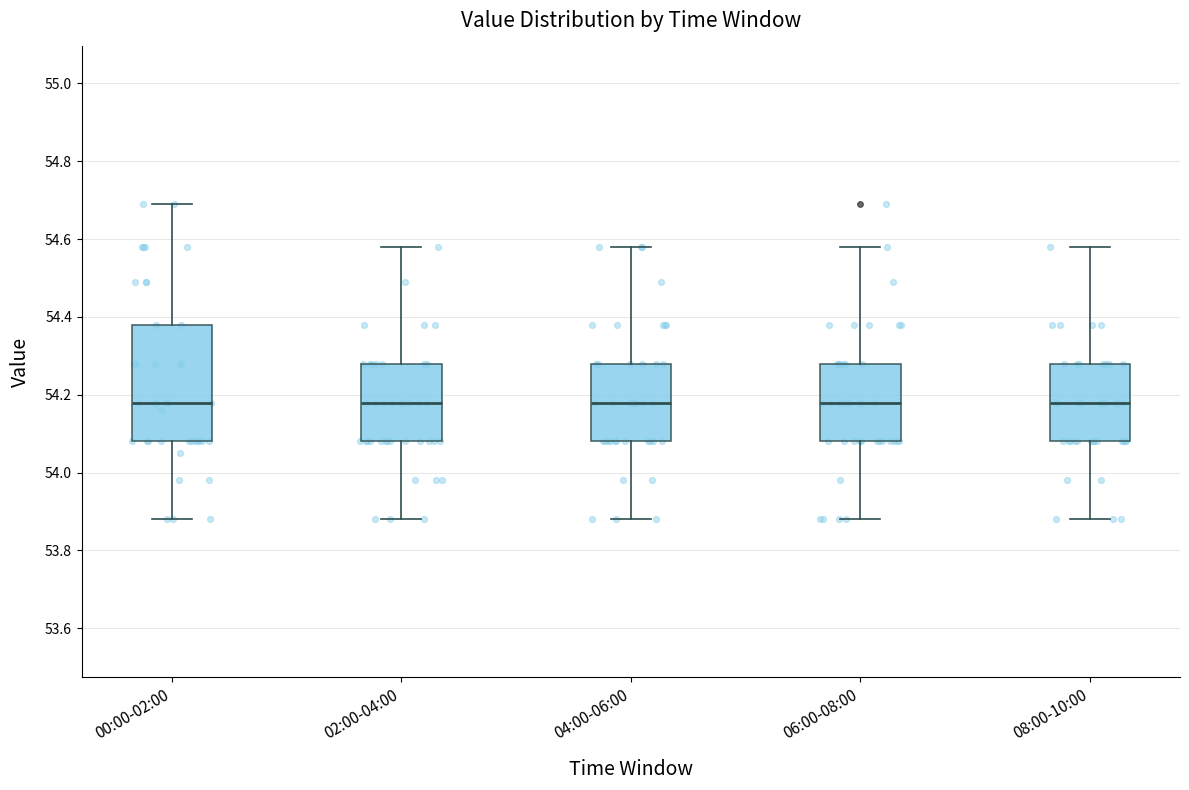

Where is the upper edge of the box for 00:00-02:00 on the y-axis? The values are not printed on the chart, so give them approximately, as read against the axis.

54.38